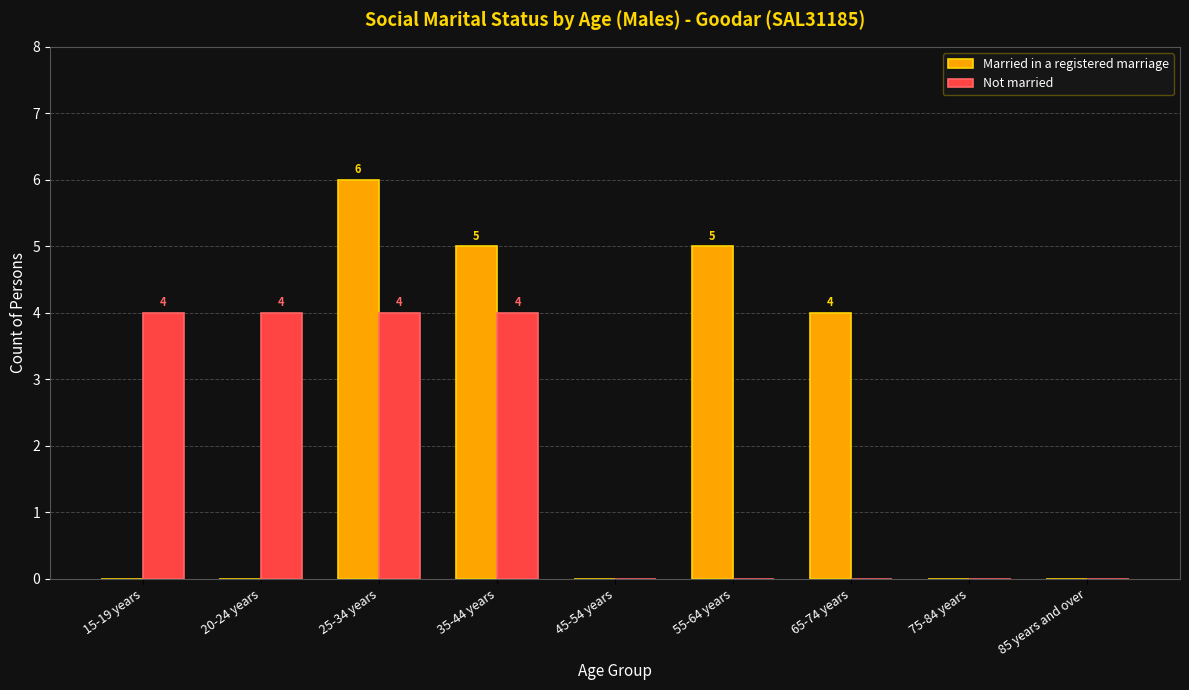

Reading left to right, list all the values displayed in this chart.

Married in a registered marriage: 15-19 years=0	20-24 years=0	25-34 years=6	35-44 years=5	45-54 years=0	55-64 years=5	65-74 years=4	75-84 years=0	85 years and over=0
Not married: 15-19 years=4	20-24 years=4	25-34 years=4	35-44 years=4	45-54 years=0	55-64 years=0	65-74 years=0	75-84 years=0	85 years and over=0